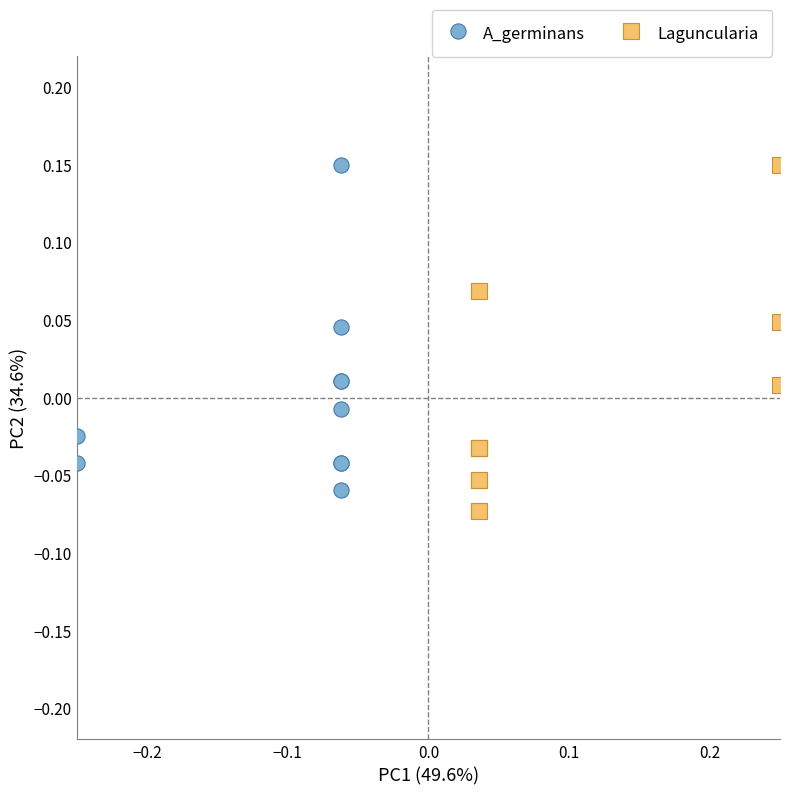

What are all the series names shown in the legend?

A_germinans, Laguncularia